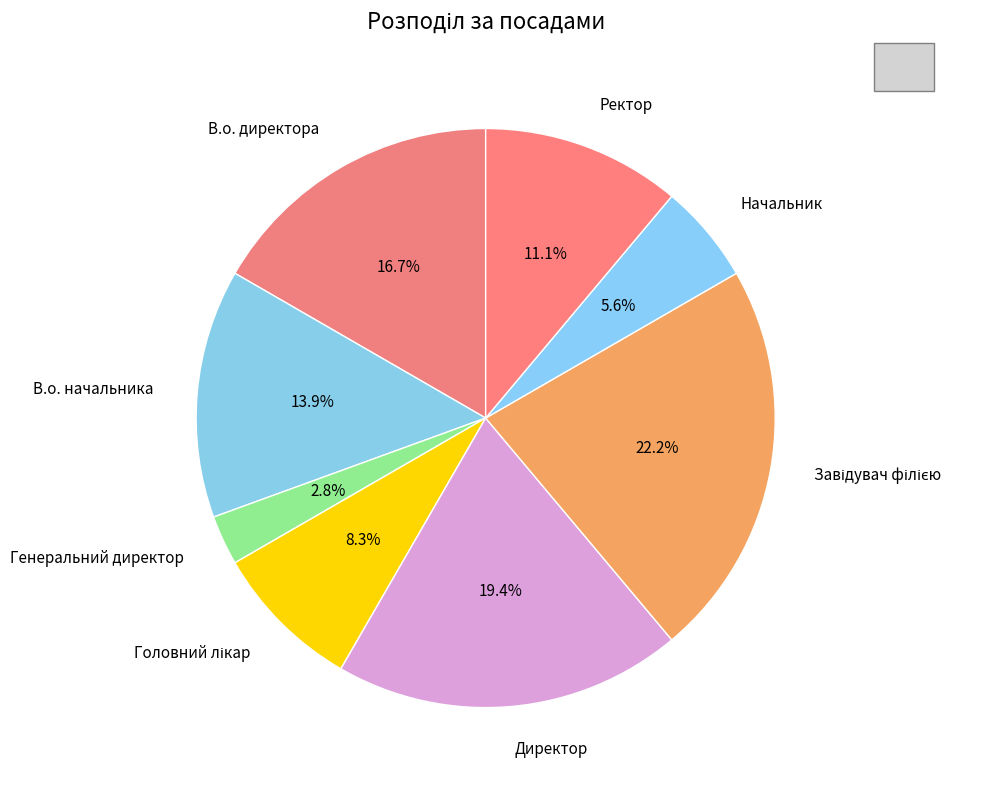

To the nearest percent, what portion does В.о. директора represent?

17%